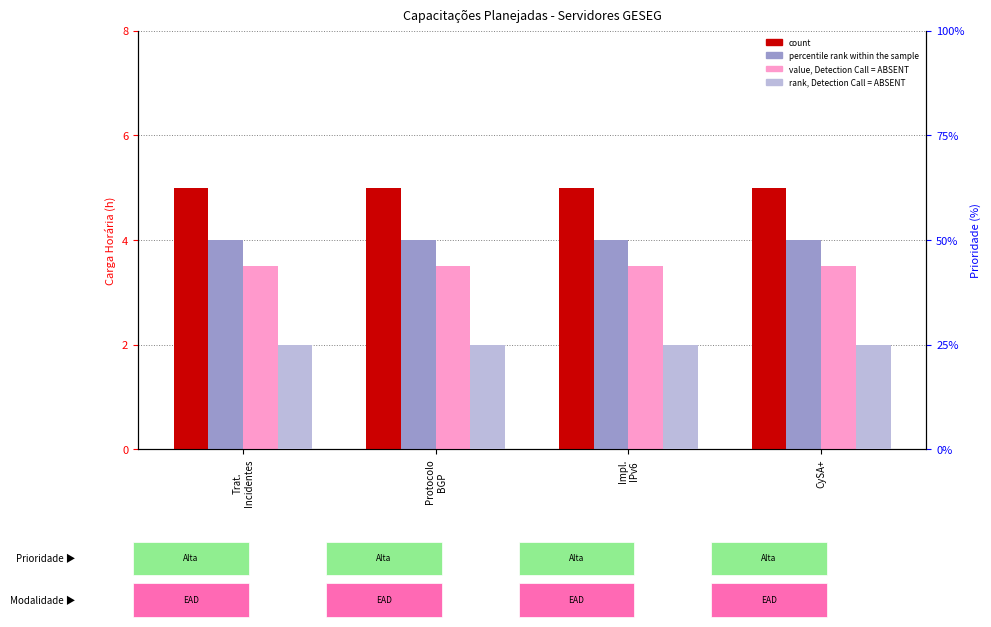

What is the spread (max minus min) of values at Impl.
IPv6?

3.0